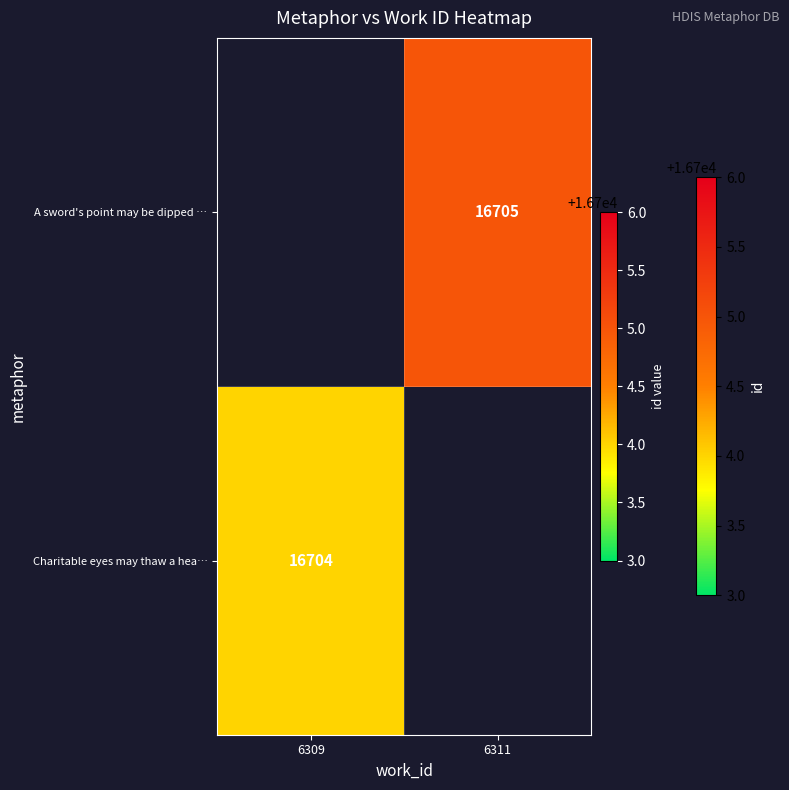

The value of Charitable eyes may thaw a hea… at 6309 is 22631.8. True or false?

False